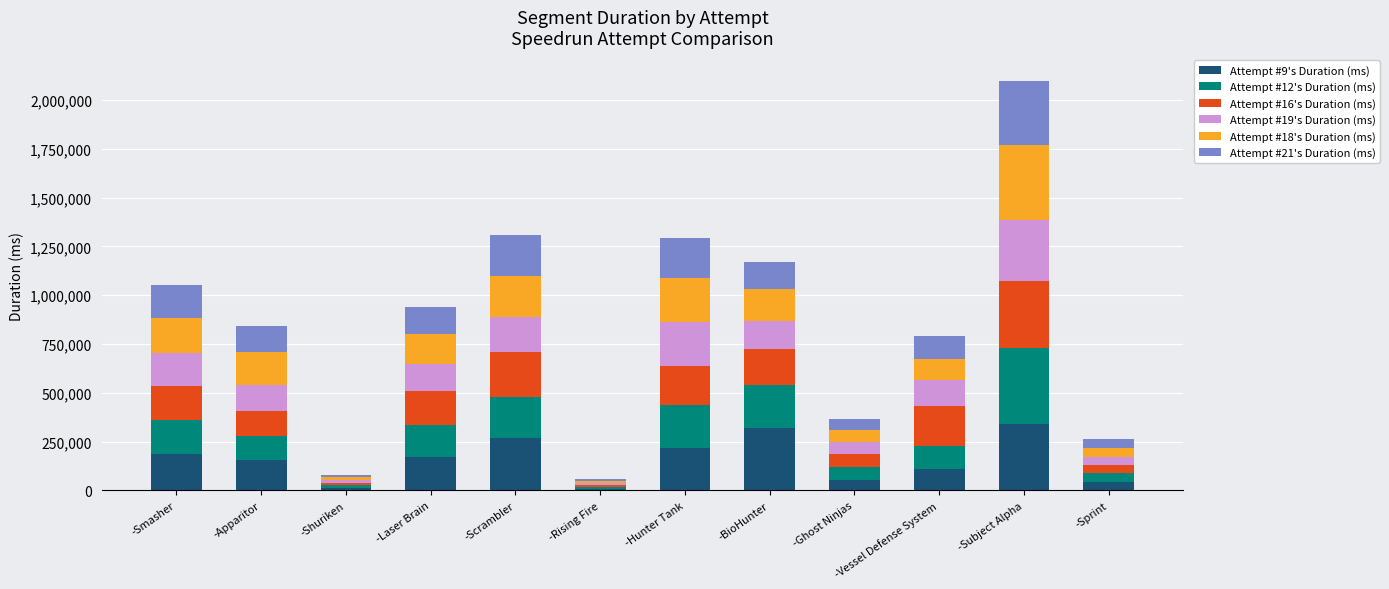

At which category is the sum across all series the highest?

-Subject Alpha